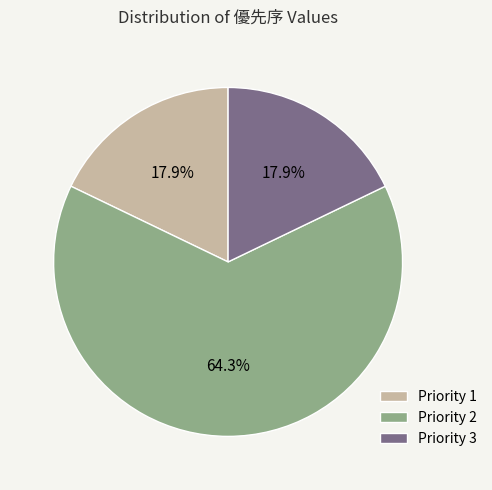

Which category has the biggest portion of the pie?

Priority 2